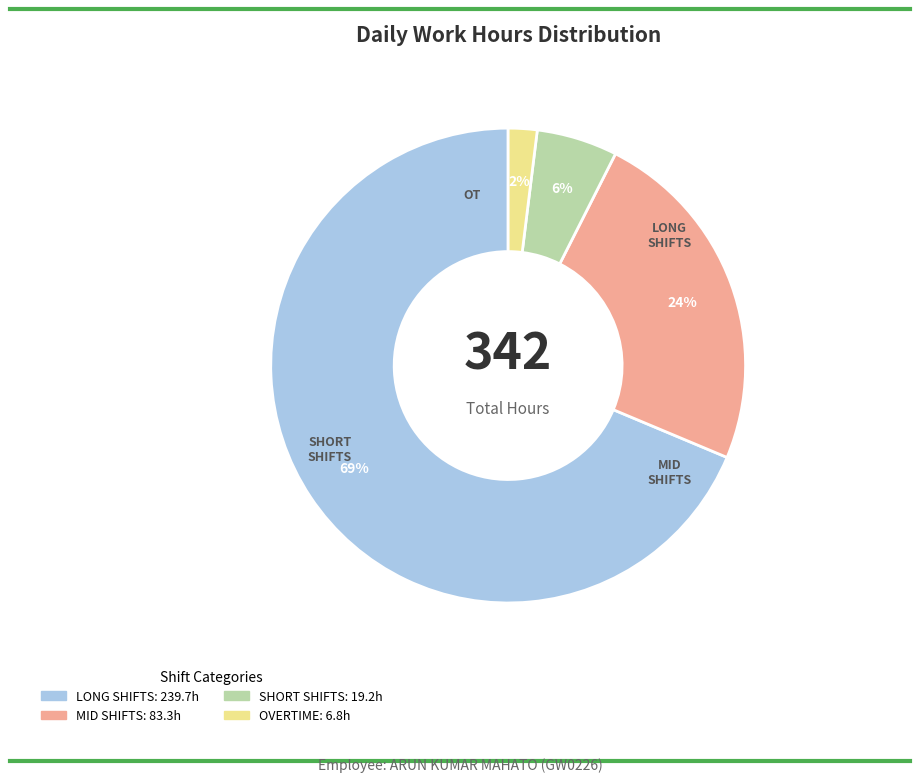

Does any single category account for the majority?

Yes